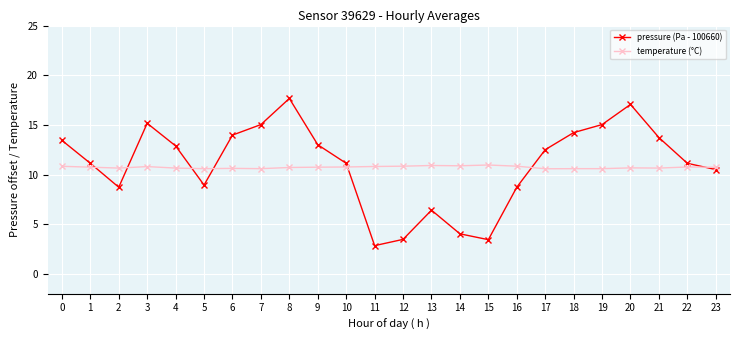

The value of temperature (°C) at 18 is 13.9. True or false?

False